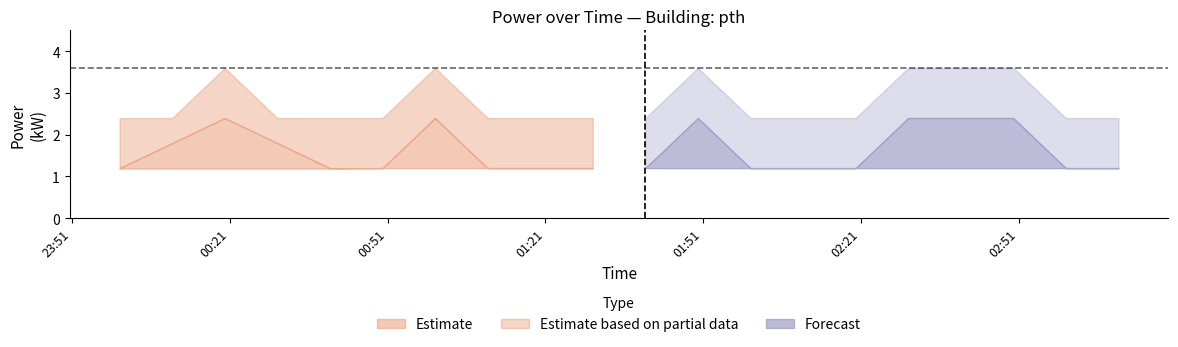

Where is lower nearest to the value 1?

2022-03-20T00:00:00